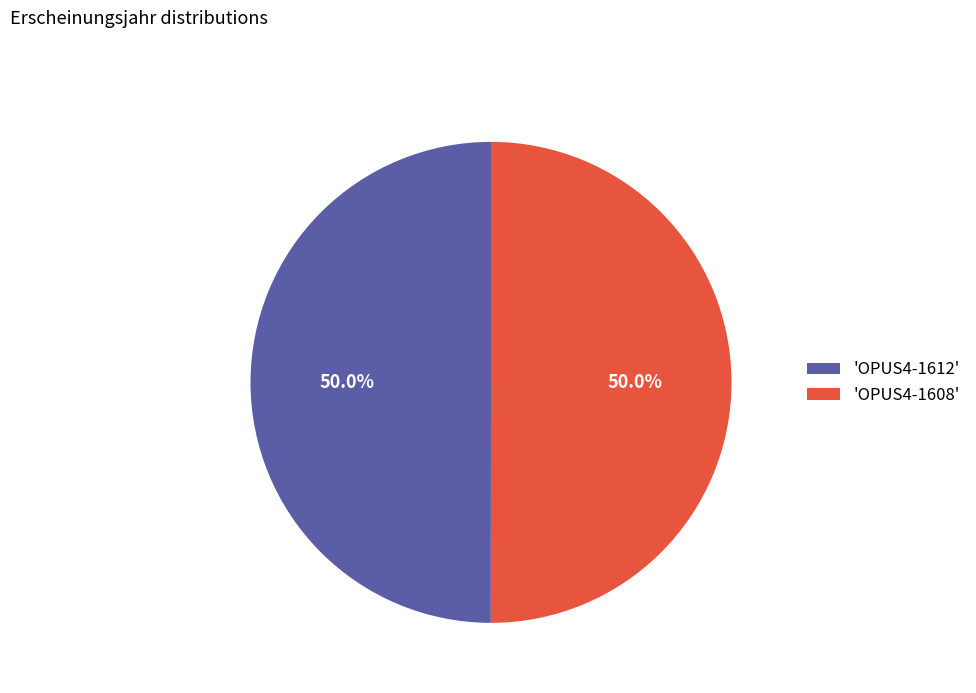

Approximately how many times larger is the value at 'OPUS4-1608' compared to 'OPUS4-1612'?

1.0